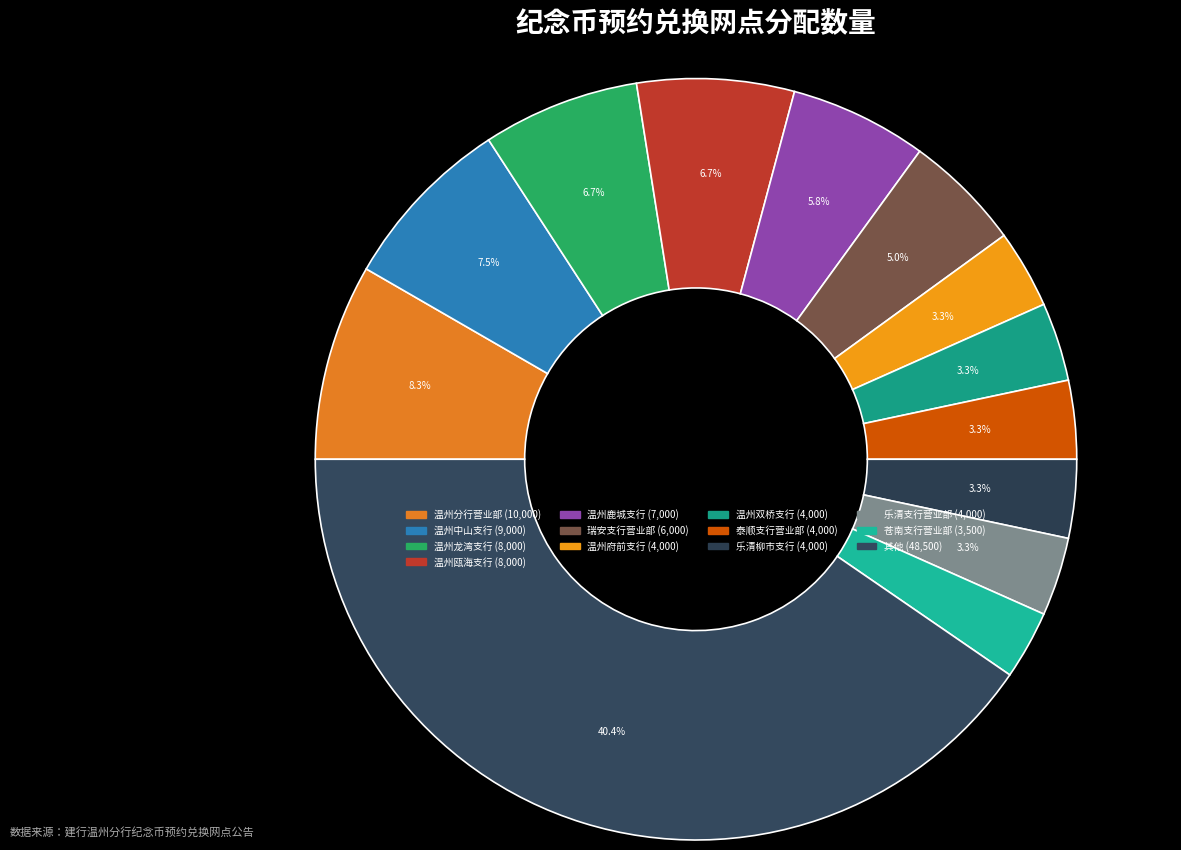

Count the number of slices in the pie.

13